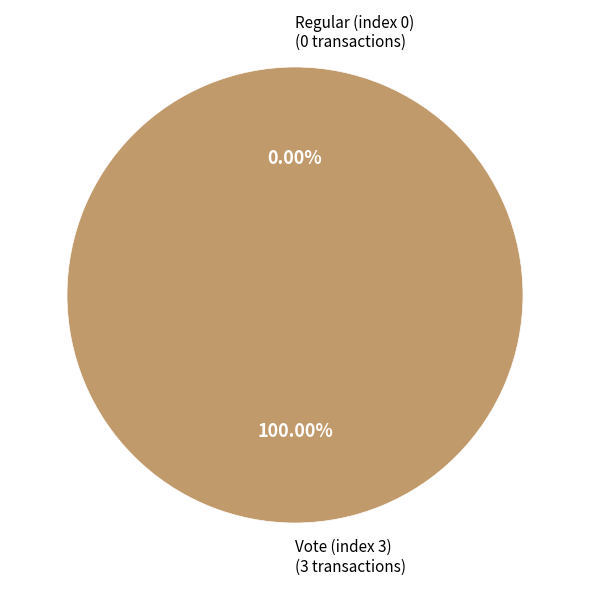

To the nearest percent, what is the combined percentage of Vote (index 3) and Regular (index 0)?

100%